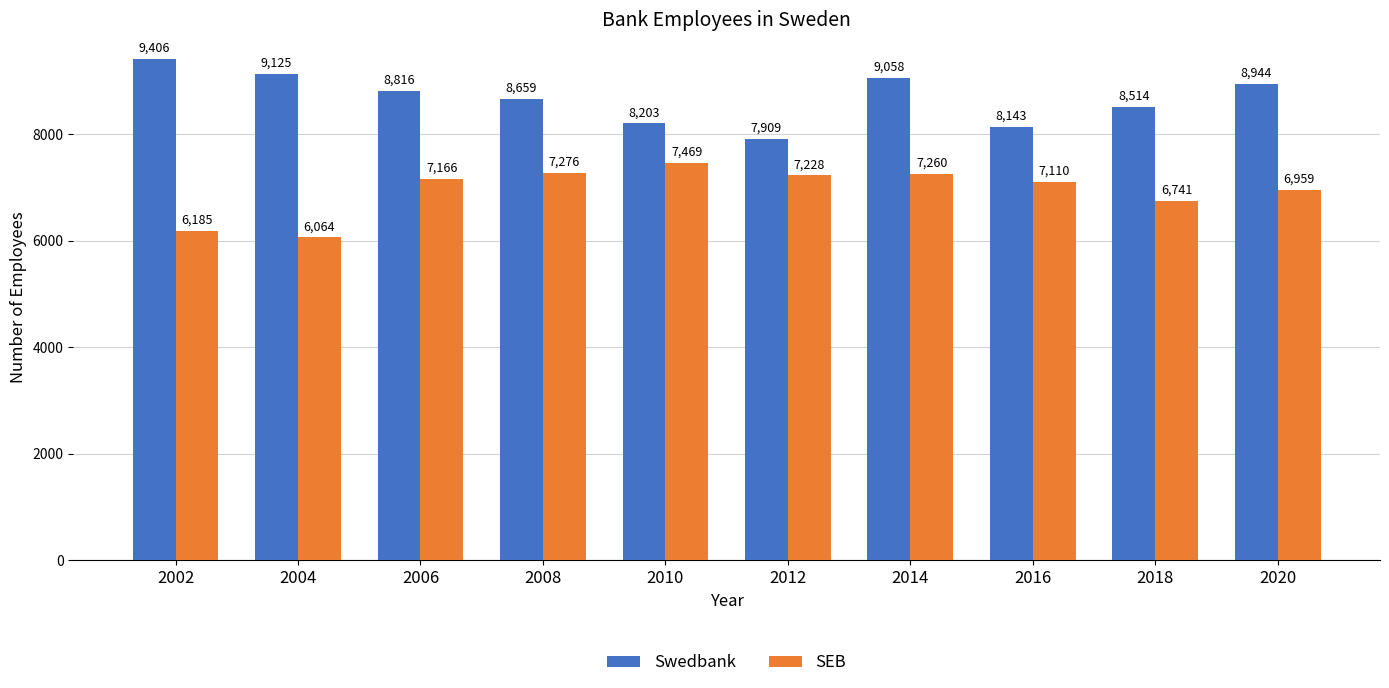

What is the value of the SEB bar at the 10th from the left?

6959